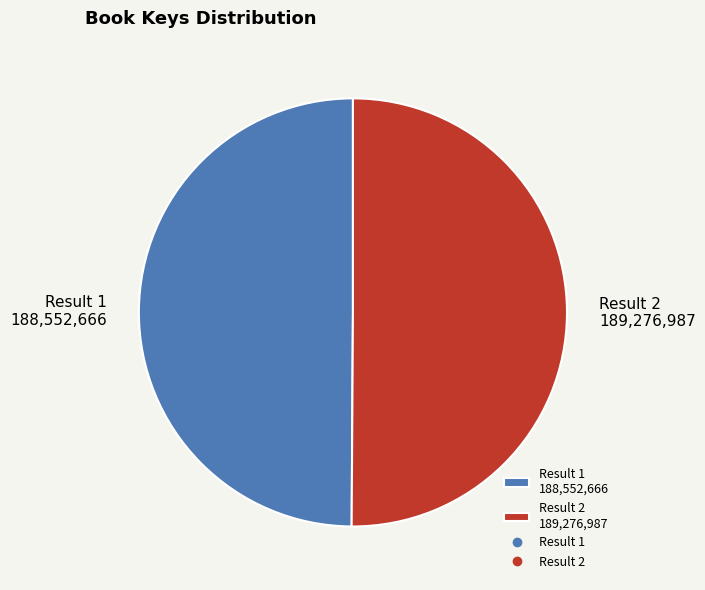

Approximately how many times larger is the value at Result 1 188,552,666 compared to Result 2 189,276,987?

1.0